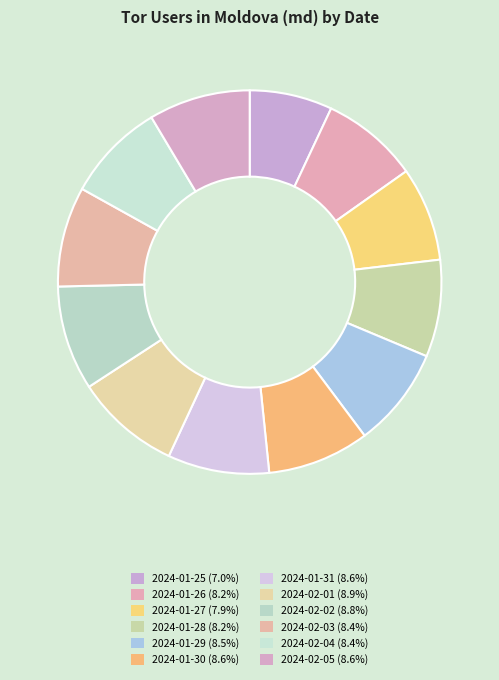

What percentage is the 2024-02-01 slice, to the nearest percent?

9%